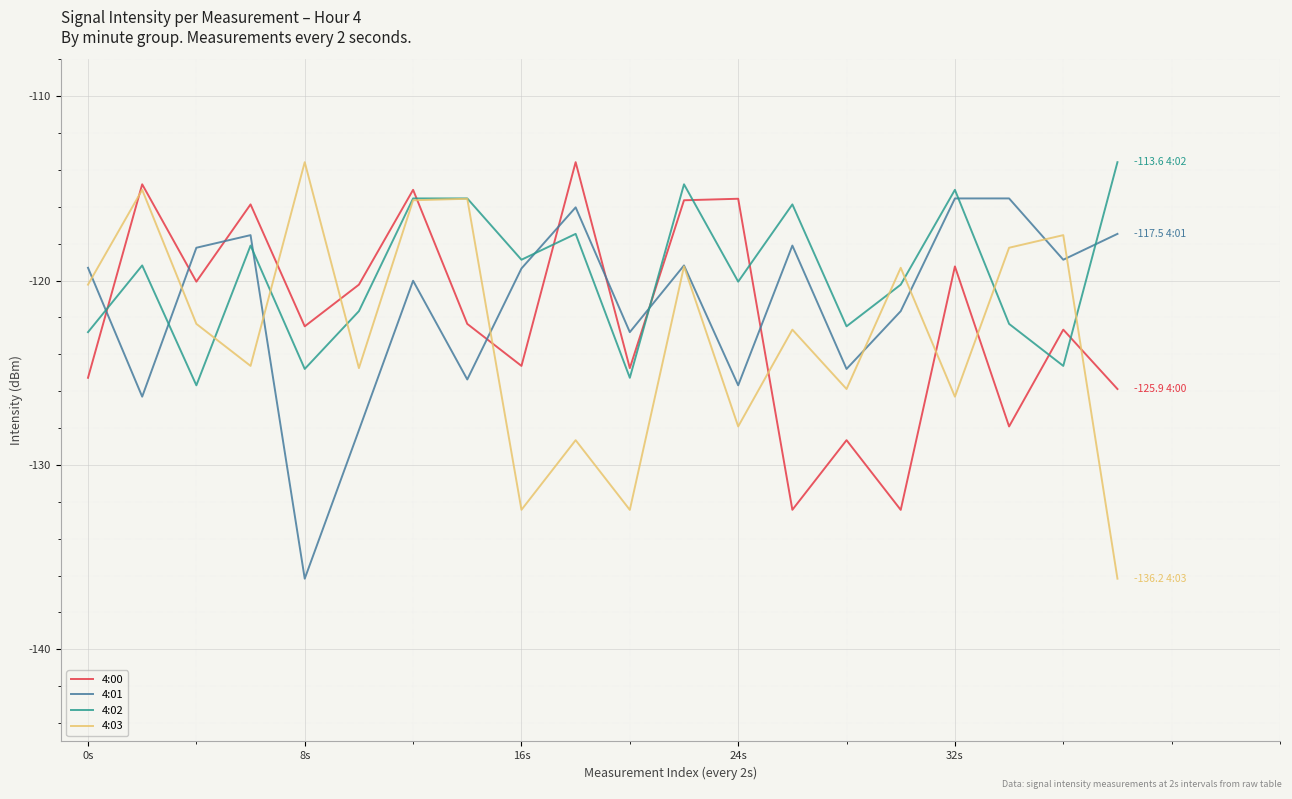

True or false: 4:00 has more than 0 points higher than both neighbors.

True